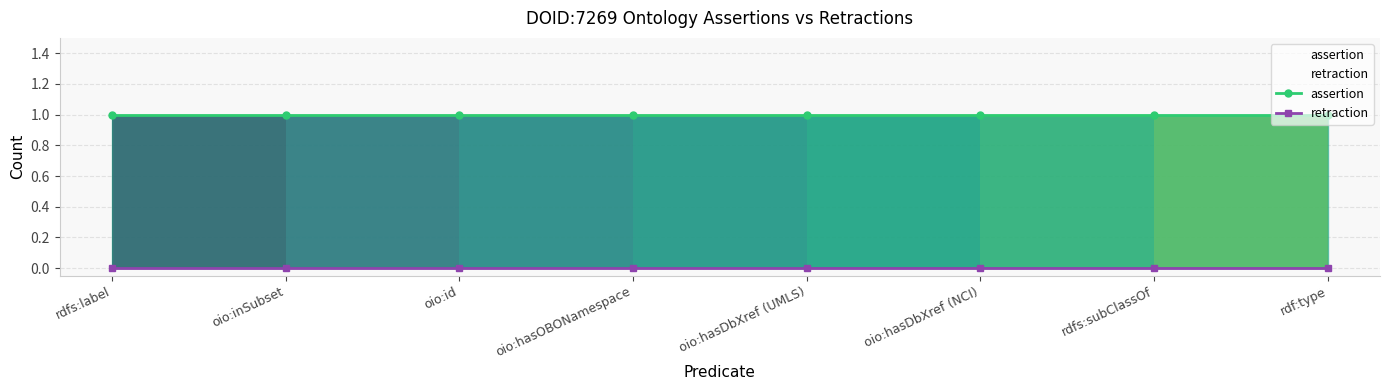

Reading left to right, what are all the values shown in this chart?

assertion: 1	1	1	1	1	1	1	1
retraction: 0	0	0	0	0	0	0	0